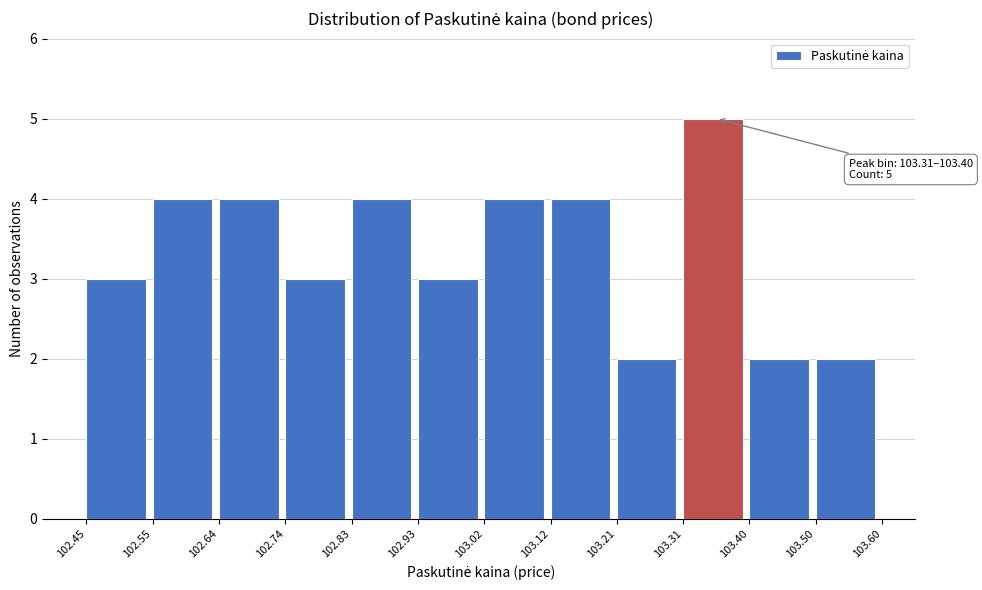

Over which range of the x-axis is the bar tallest?

103.31 to 103.40